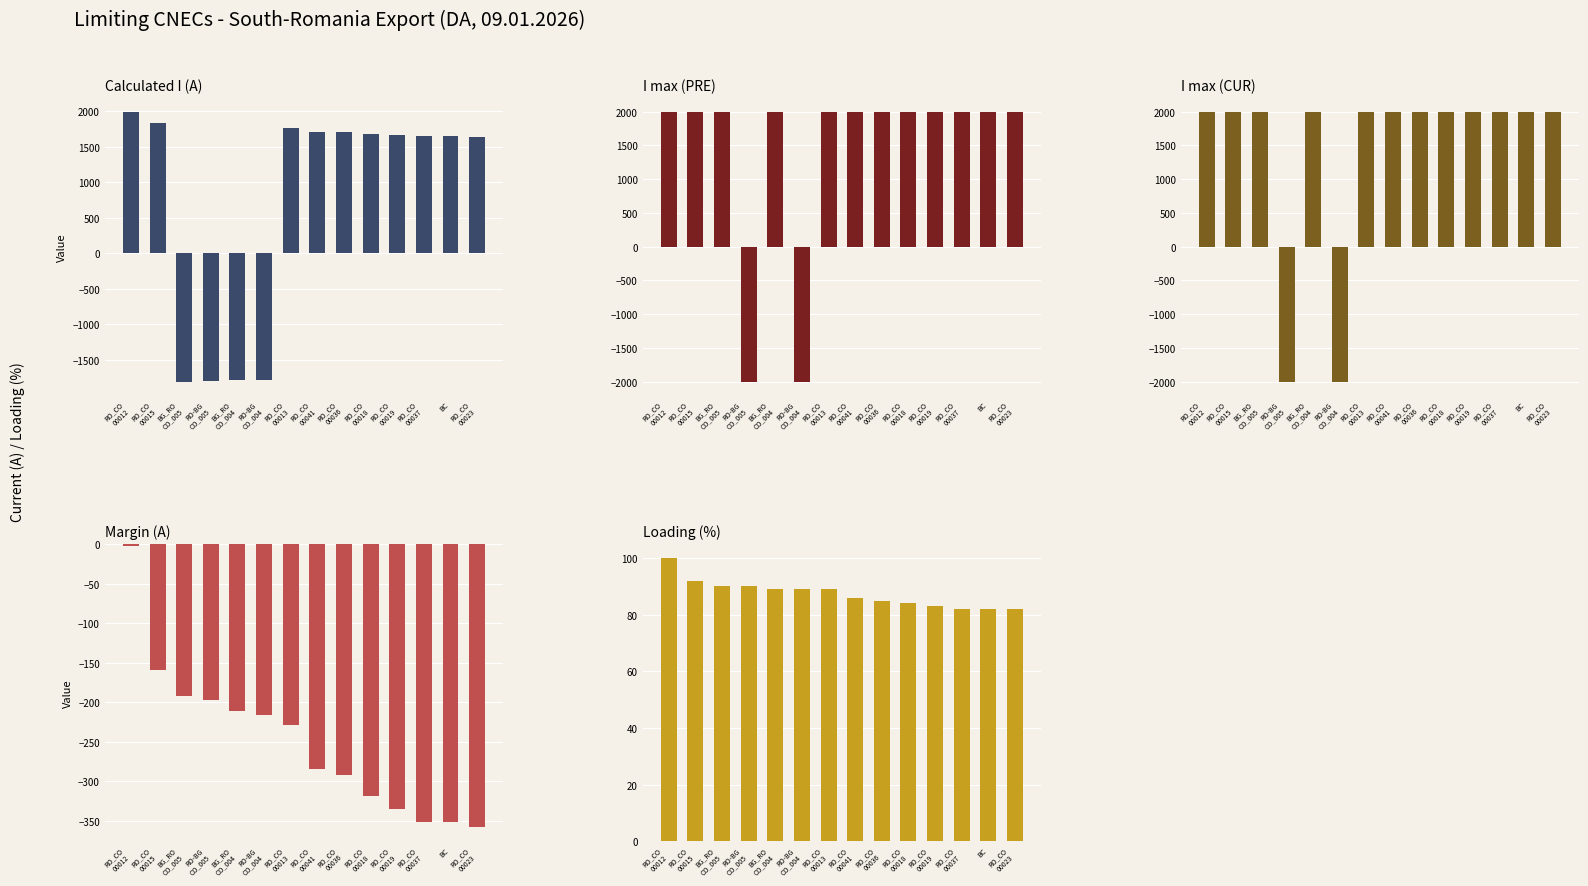

What is the label of the 3rd bar from the left?

BG_RO
CO_005